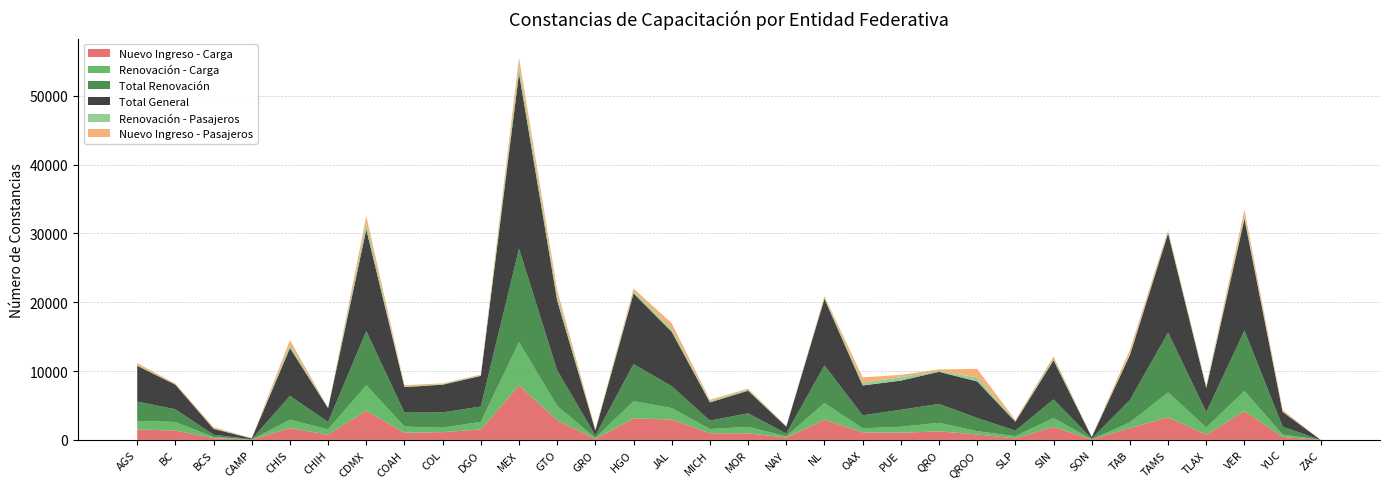

Reading left to right, what are all the values shown in this chart?

Nuevo Ingreso - Carga: 1531	1351	264	39	1728	769	4250	1048	1133	1533	7929	2883	150	3135	2965	974	961	341	2946	1112	1048	1243	801	230	1913	64	1720	3308	764	4191	432	0
Nuevo Ingreso - Pasajeros: 230	106	181	16	708	14	1083	218	104	104	1295	913	133	420	852	227	153	72	224	786	342	241	1236	137	306	3	555	282	164	896	220	0
Renovación - Carga: 1237	1251	159	14	1200	774	3682	895	637	1099	6269	2049	140	2490	1659	611	933	196	2406	566	868	1243	473	318	1269	27	828	3583	1050	2905	351	0
Renovación - Pasajeros: 155	60	69	12	439	12	875	59	89	79	999	620	50	289	385	157	148	43	170	393	493	115	577	103	259	34	196	171	183	429	65	0
Total Renovación: 2804	1850	331	48	3461	1078	7883	2019	2231	2221	13587	5170	358	5390	3184	1223	1968	399	5478	1901	2467	2750	1916	801	2699	118	3251	8707	2225	8784	1136	0
Total General: 5202	3577	853	121	6957	1997	14761	3717	4023	4449	25448	10139	729	10276	7898	2645	3289	990	9674	4330	4236	4660	5313	1303	5689	201	6544	14414	3499	16253	2152	0